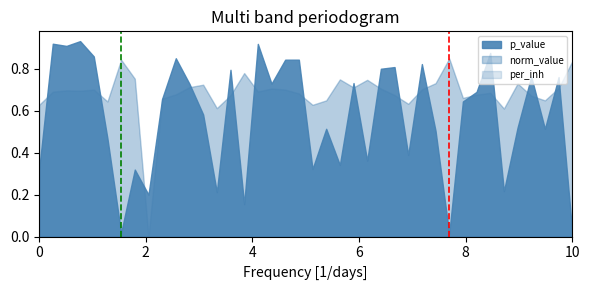

True or false: per_inh and p_value intersect in this chart.

False